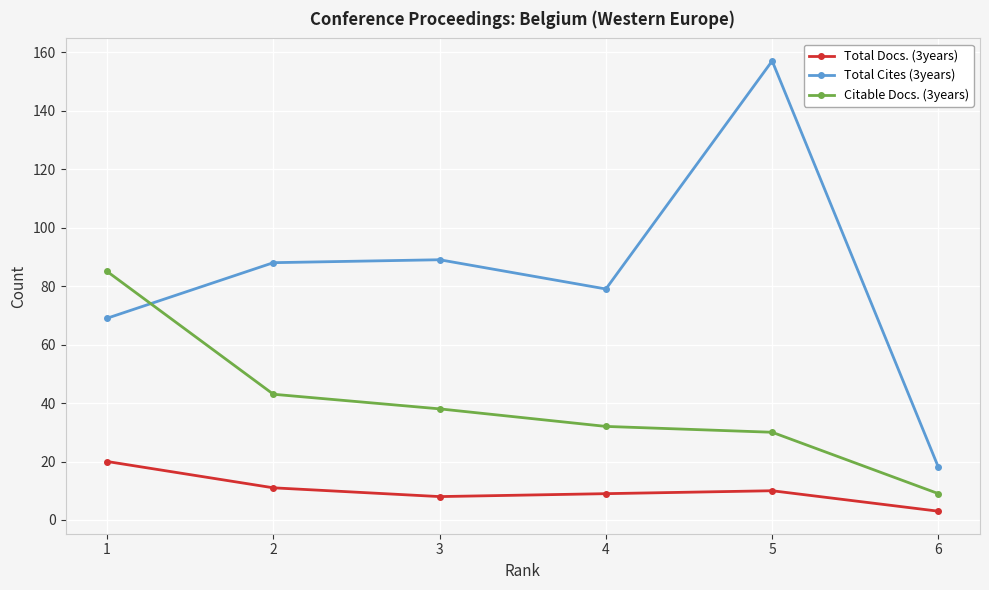

True or false: Total Docs. (3years) and Citable Docs. (3years) cross at least once.

False